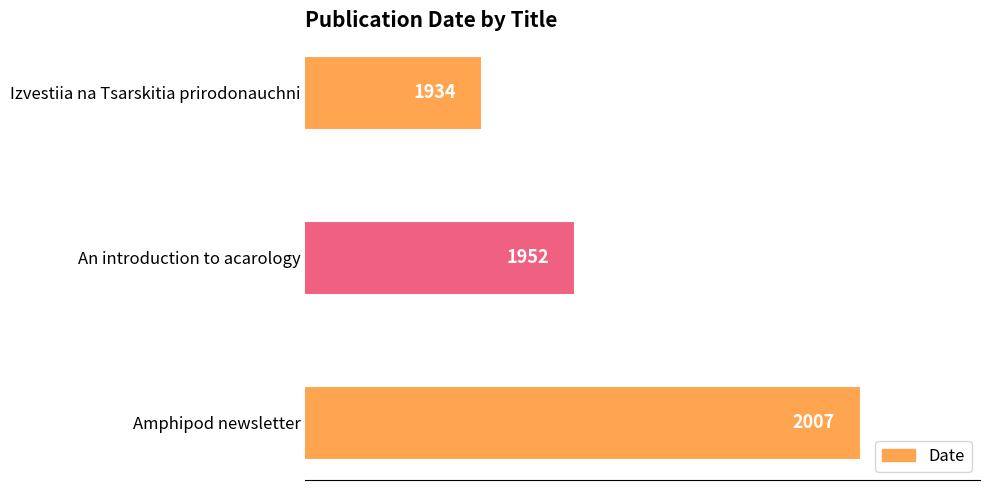

Reading bottom to top, transcribe all the data shown in this chart.

Amphipod newsletter=2007	An introduction to acarology=1952	Izvestiia na Tsarskitia prirodonauchni=1934